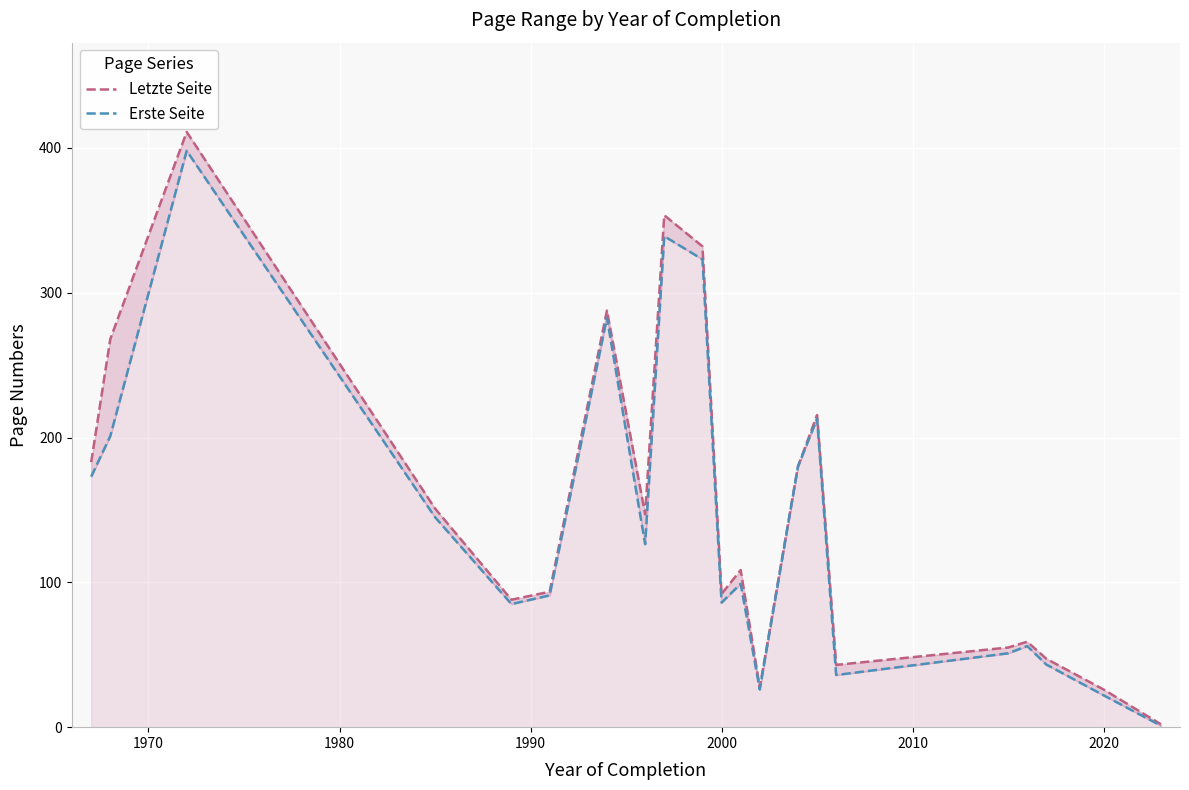

True or false: Erste Seite and Letzte Seite intersect in this chart.

False